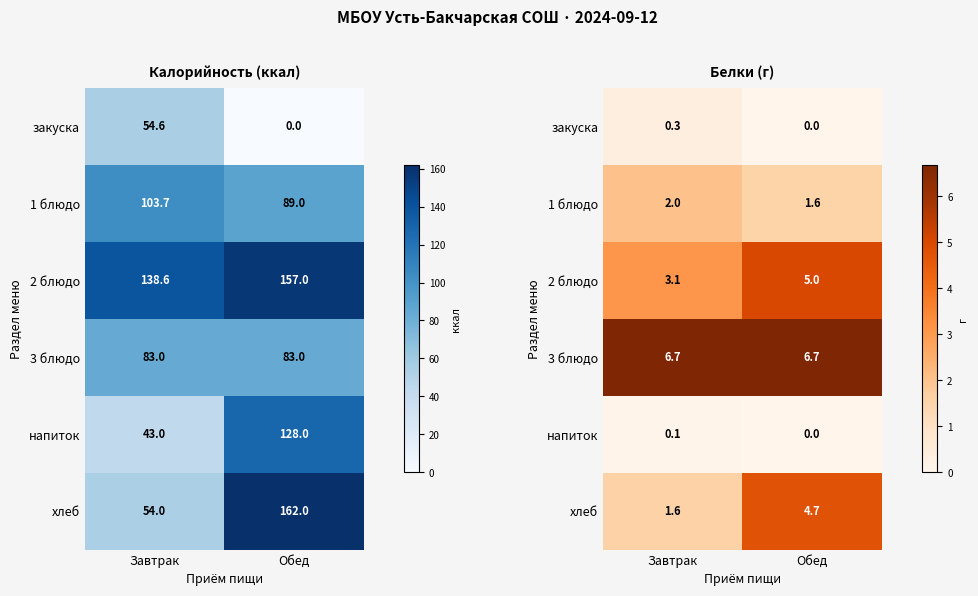

What is the average value of the хлеб series?

3.2